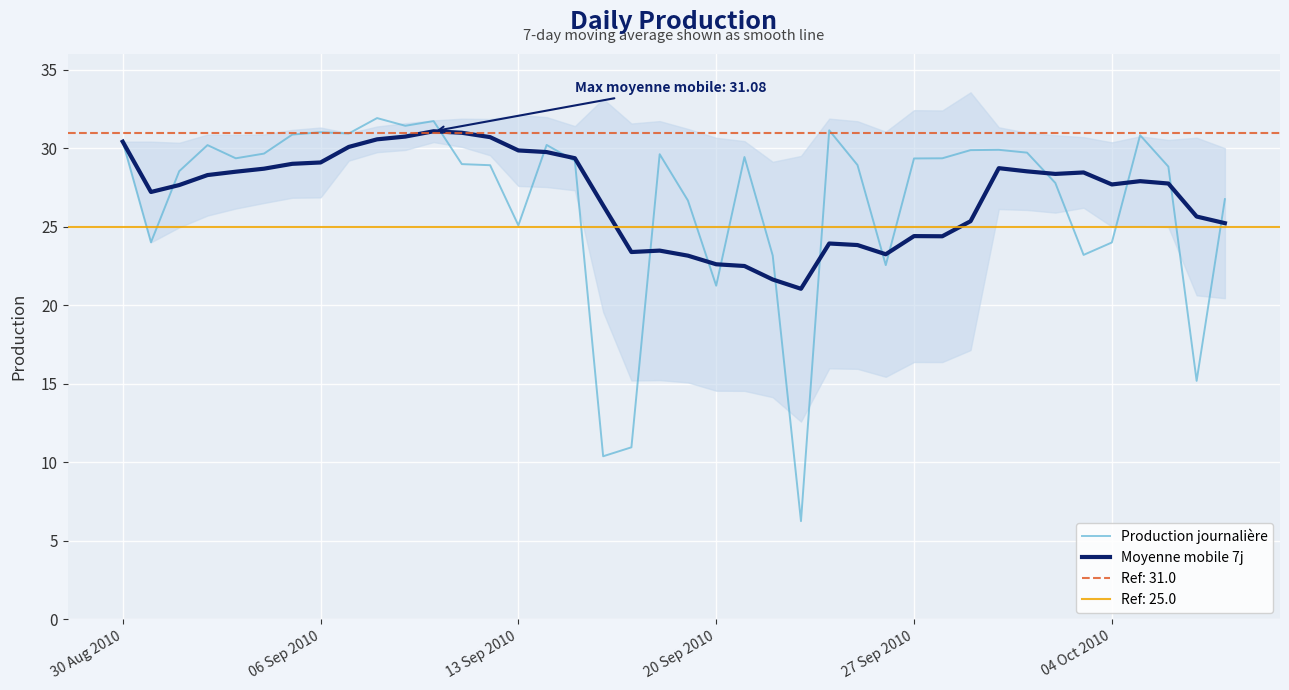

List the series in order of their overall mean, highest first.

Moyenne mobile 7j, Production journalière